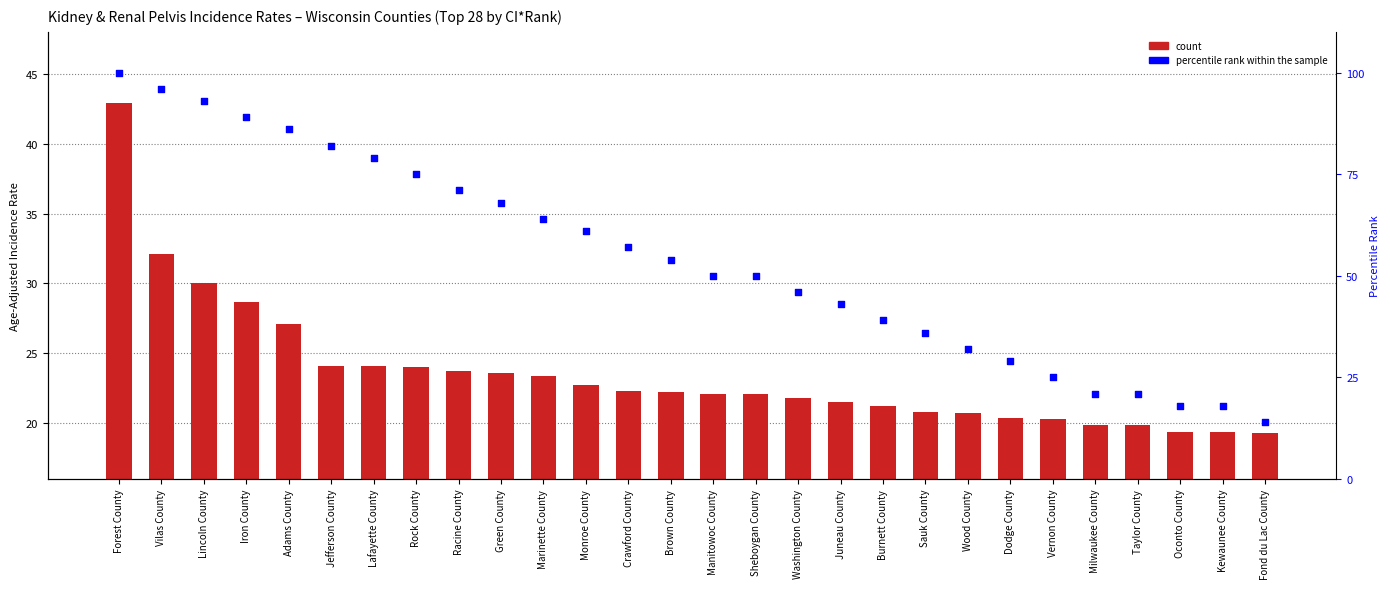

Which series has the widest spread of Y values?

percentile rank within the sample